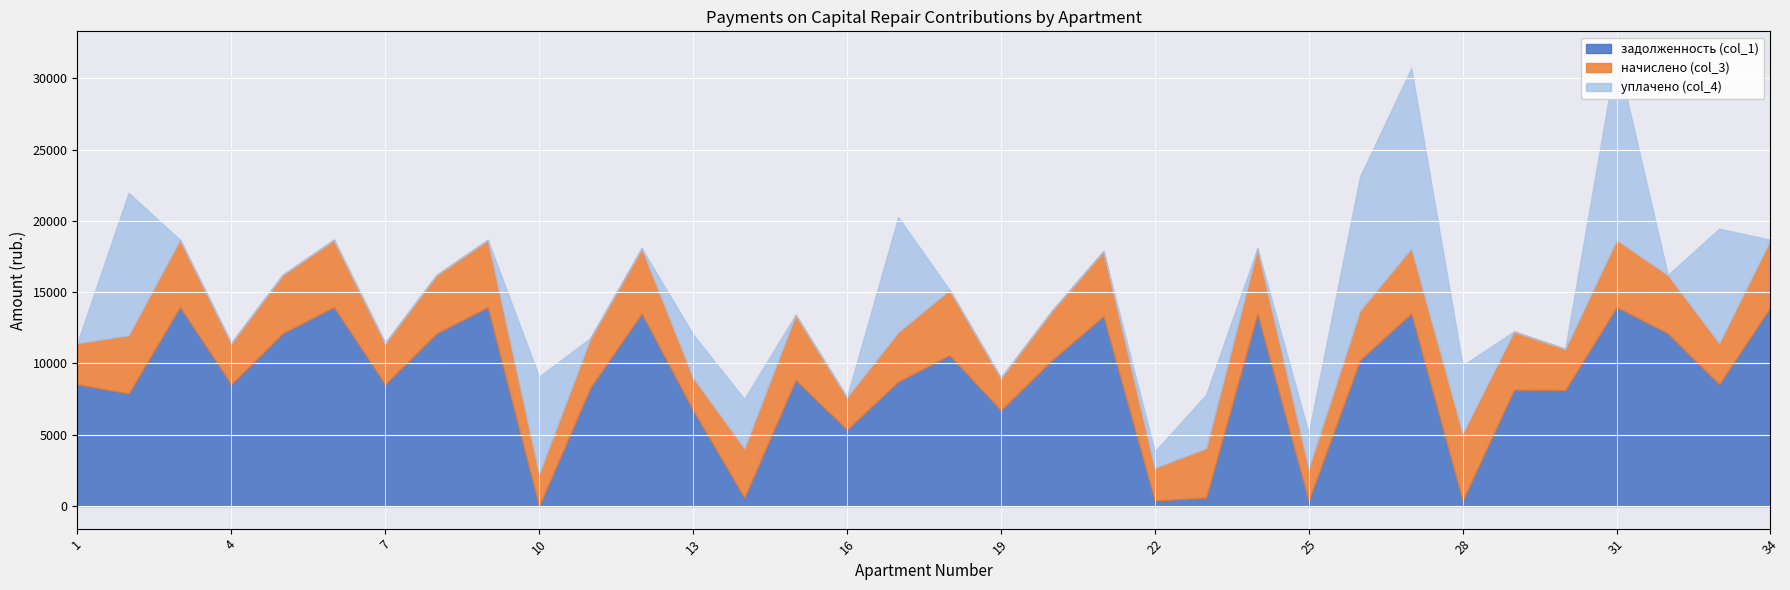

Rank the series by their maximum value, from lowest to highest.

начислено (col_3), уплачено (col_4), задолженность (col_1)